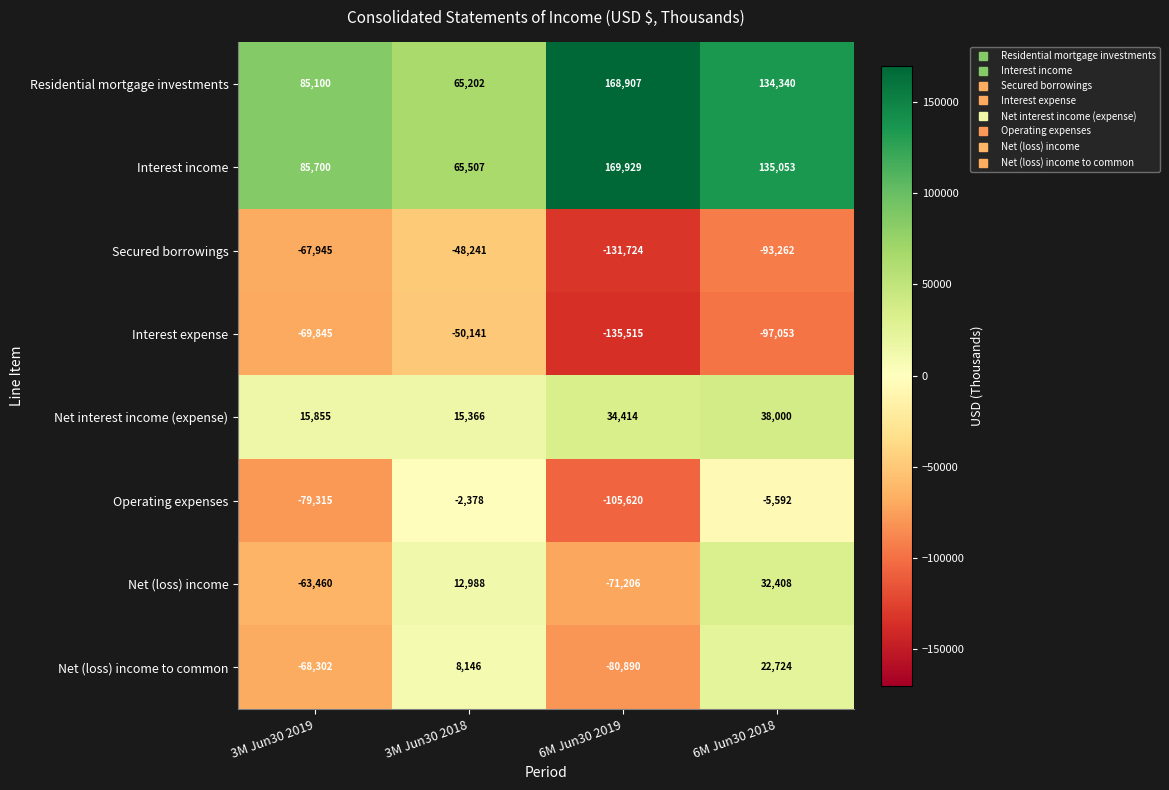

What is the difference between the maximum and minimum values in the Interest expense series?

85374